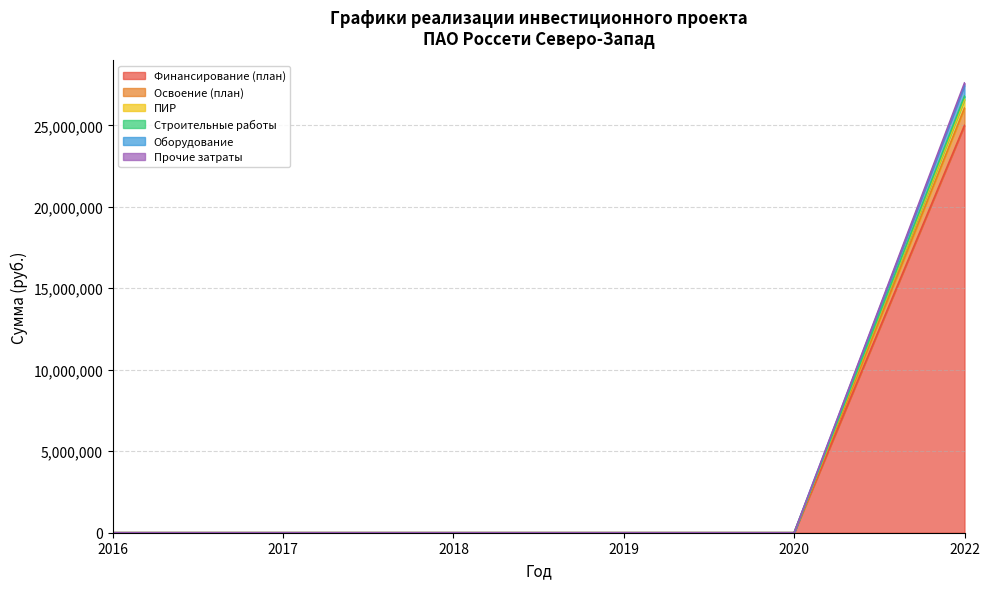

True or false: Освоение (план) and Финансирование (план) cross at least once.

False